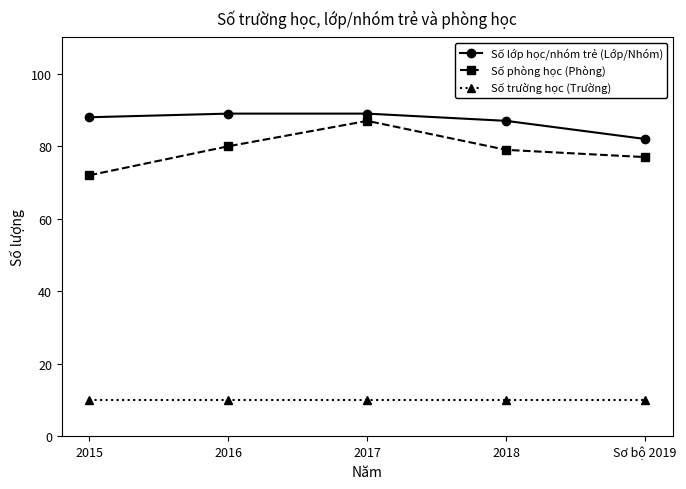

Which series changed the most between 2015 and 2018?

Số phòng học (Phòng)